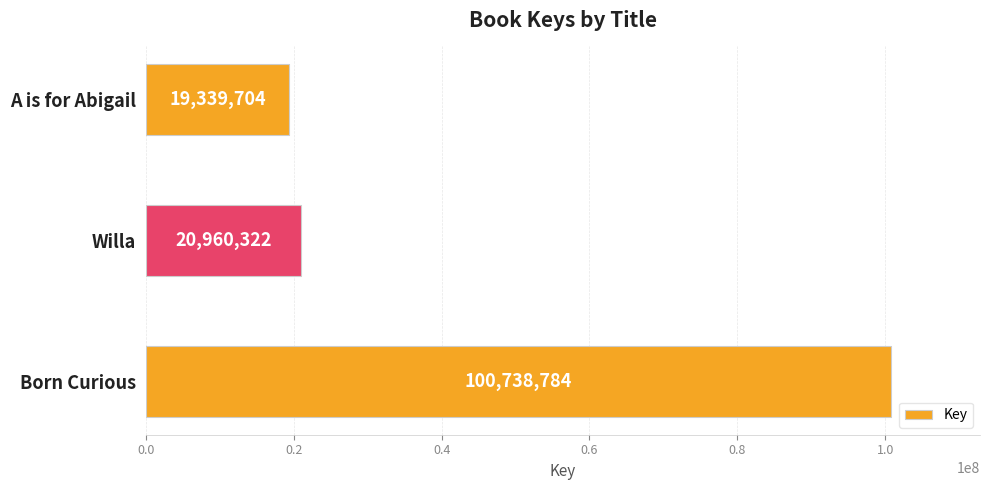

What is the sum of all values?

141038810